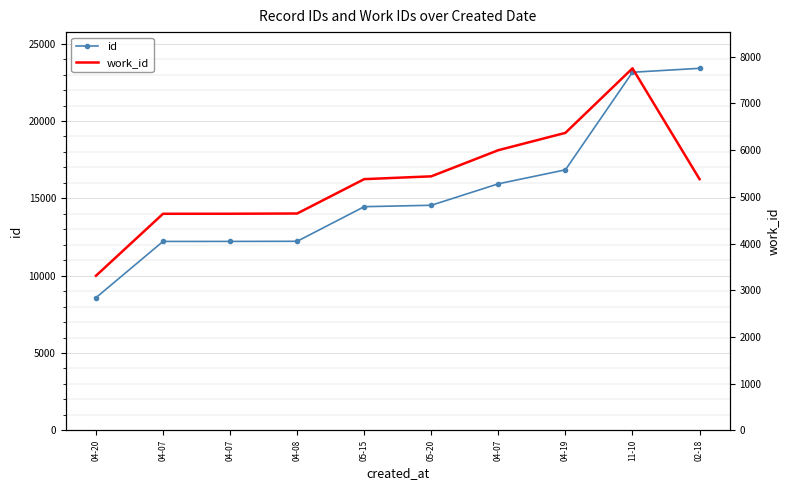

Reading left to right, what are all the values shown in this chart?

id: 04-20=8576	04-07=12213	04-07=12214	04-08=12222	05-15=14460	05-20=14551	04-07=15938	04-19=16842	11-10=23150	02-18=23405
work_id: 04-20=3310	04-07=4637	04-07=4638	04-08=4643	05-15=5379	05-20=5439	04-07=5999	04-19=6370	11-10=7752	02-18=5379